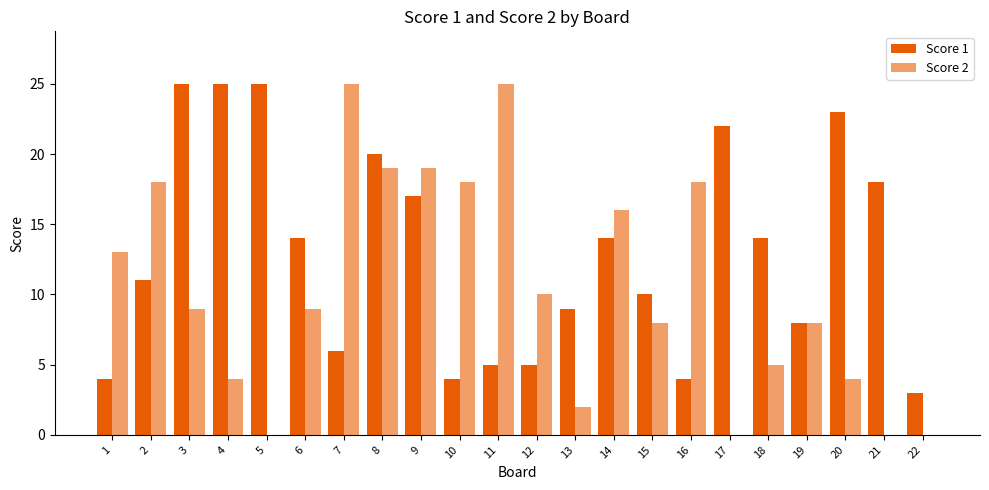

How many groups of bars are there?

22